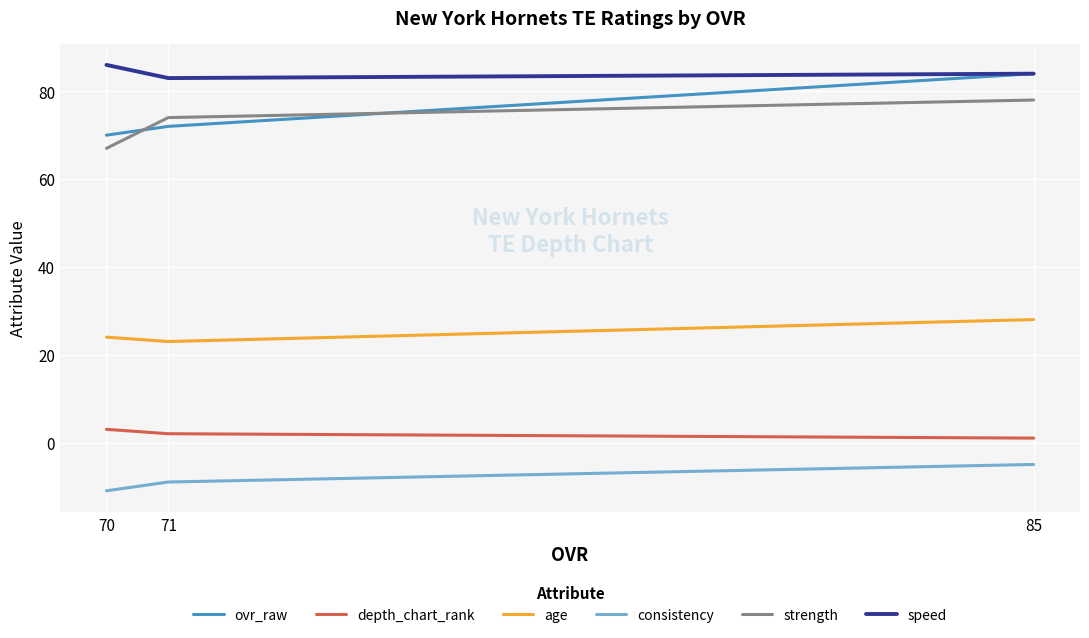

How many values in the consistency series exceed -9?

1